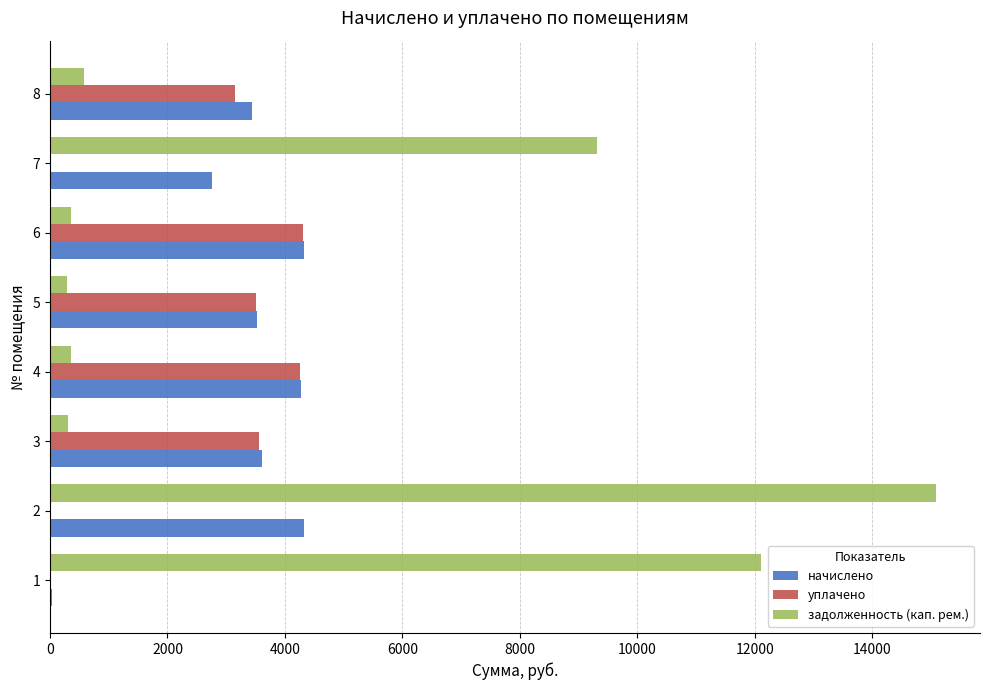

Which series has the largest total across all categories?

задолженность (кап. рем.)